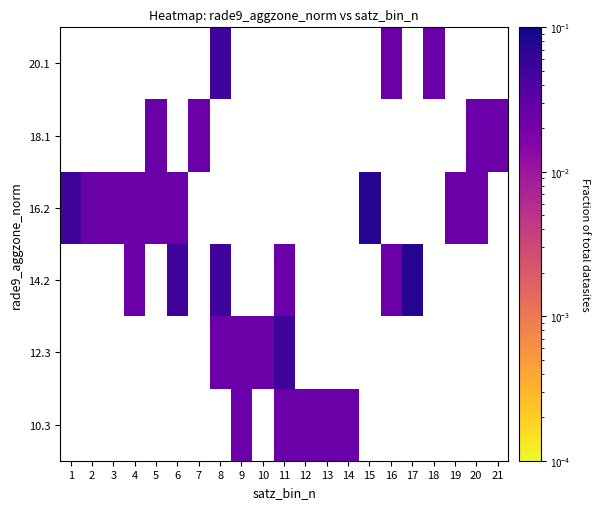

How many values in the 14.2 series exceed 0?

6